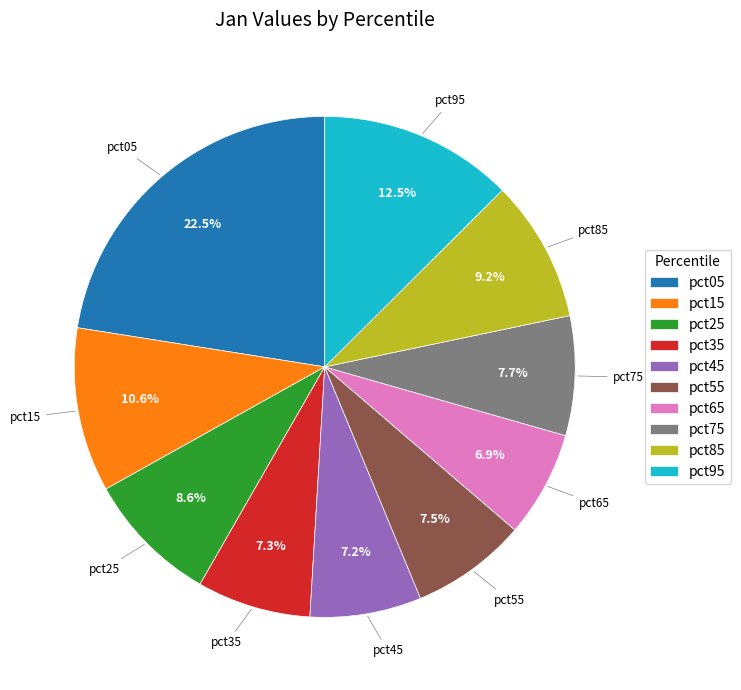

What percentage is NOT represented by pct05?

77.5%